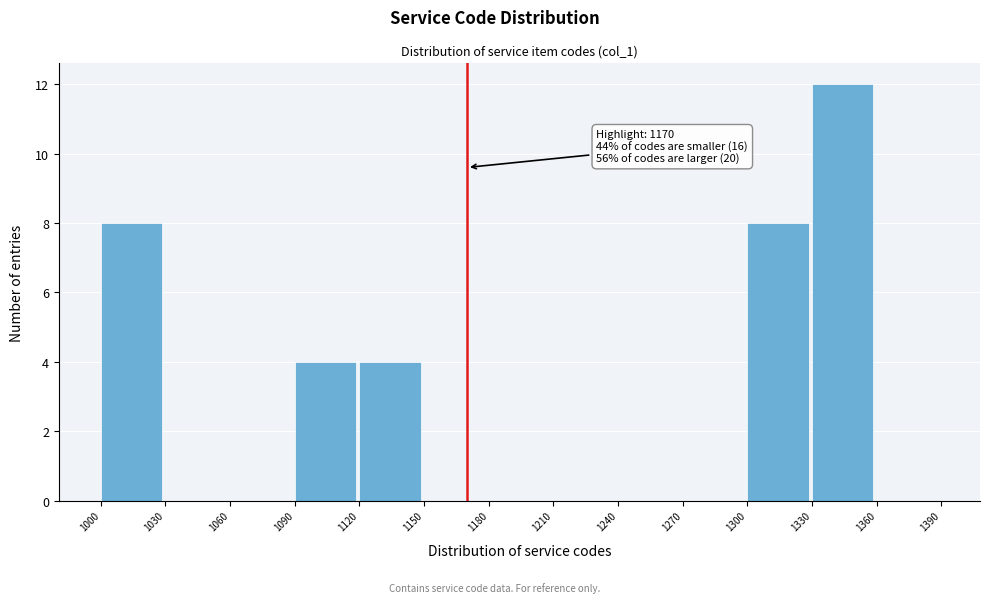

Which range on the x-axis has the tallest bar?

1330 to 1360